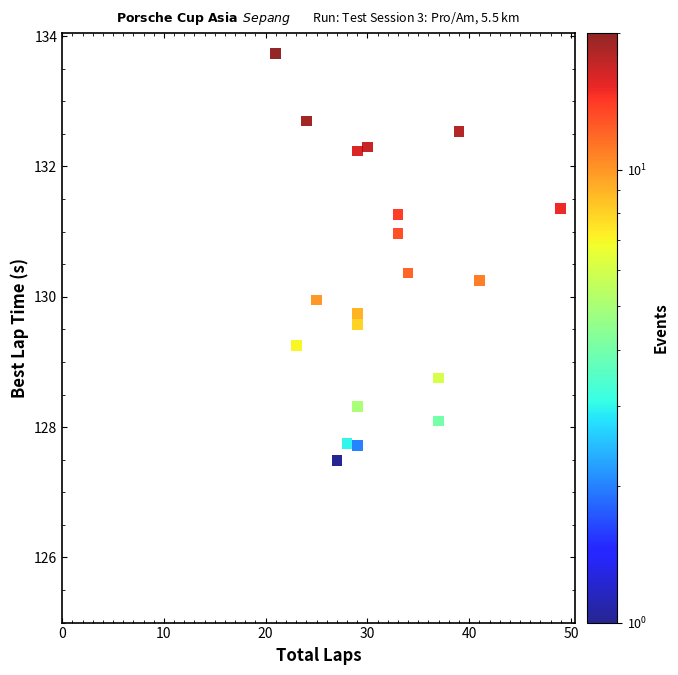

What is the range of X values (max minus min)?

28.0